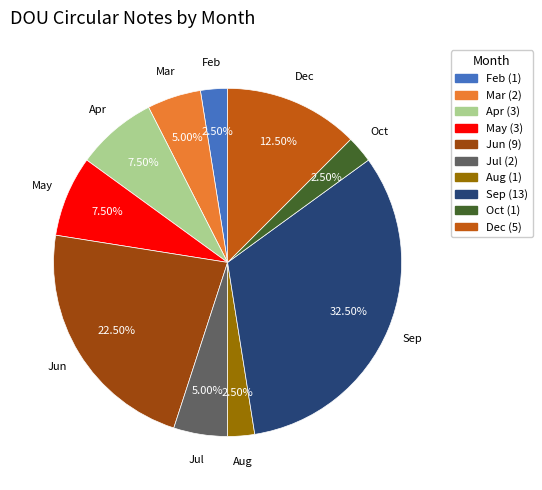

Is there a majority slice in this chart?

No